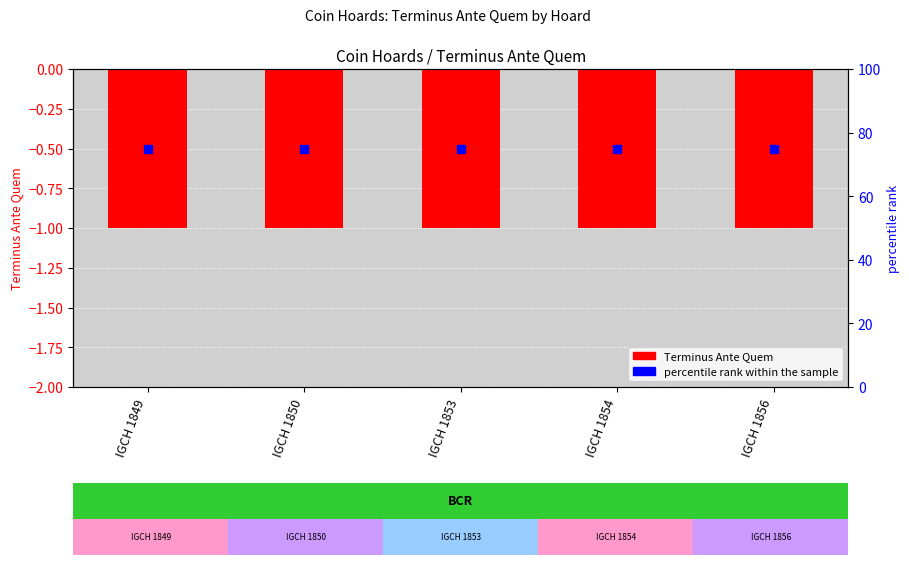

Which series has the largest total across all categories?

percentile rank within the sample